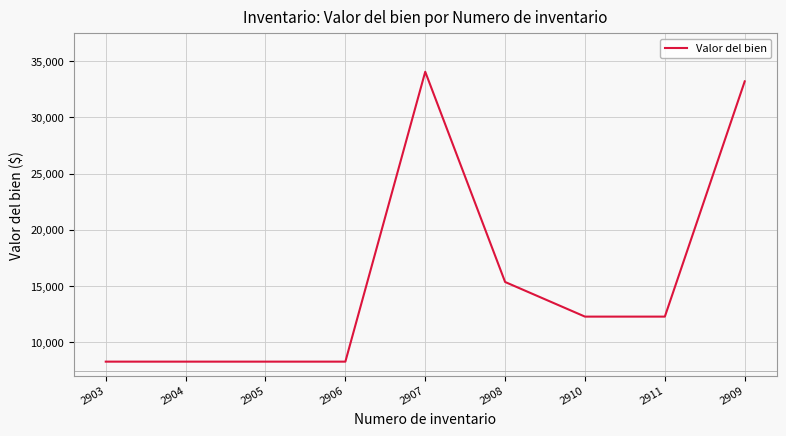

Approximately how many times larger is the value at 2911 compared to 2908?

0.8